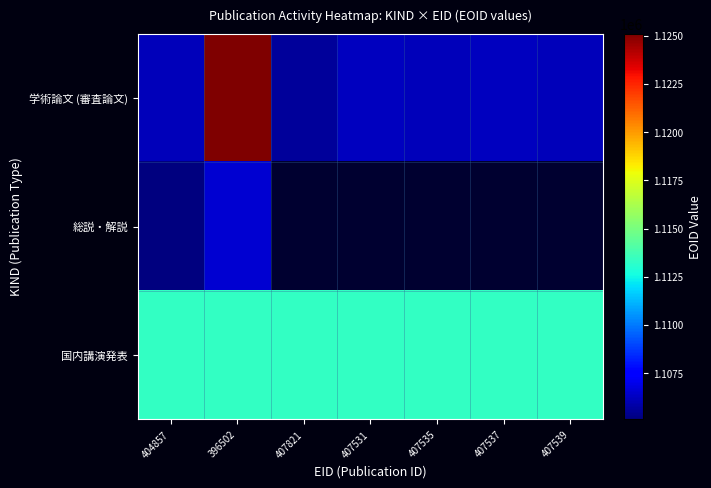

True or false: 学術論文 (審査論文) has a value of 328510.8 at 404857.

False